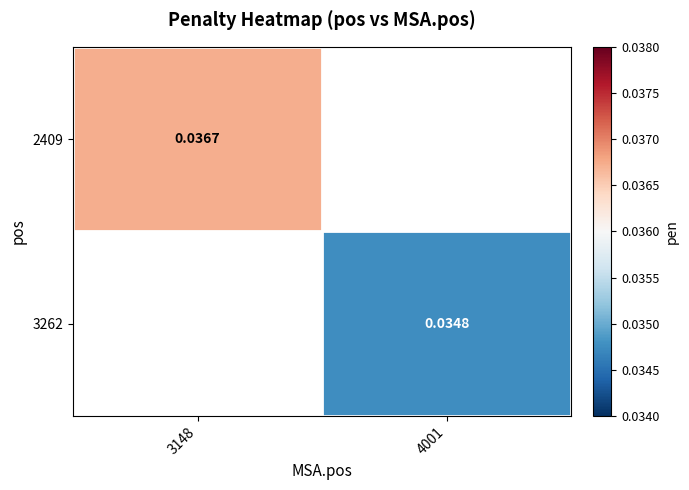

The value of 3262 at 4001 is 0.0. True or false?

True